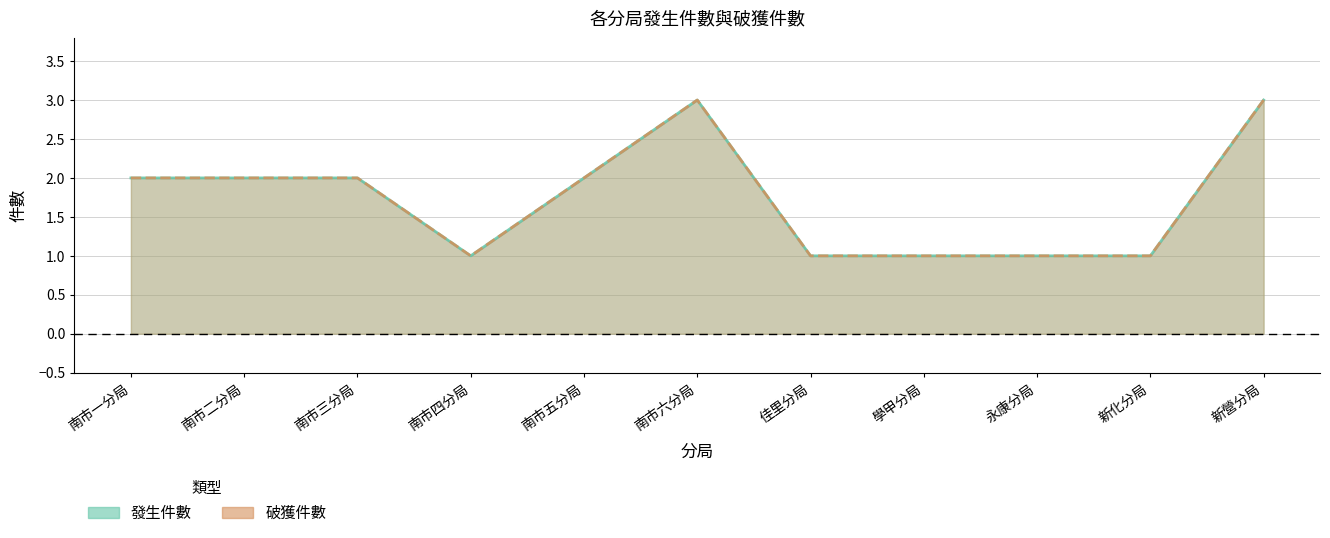

At which category is the sum across all series the highest?

南市六分局